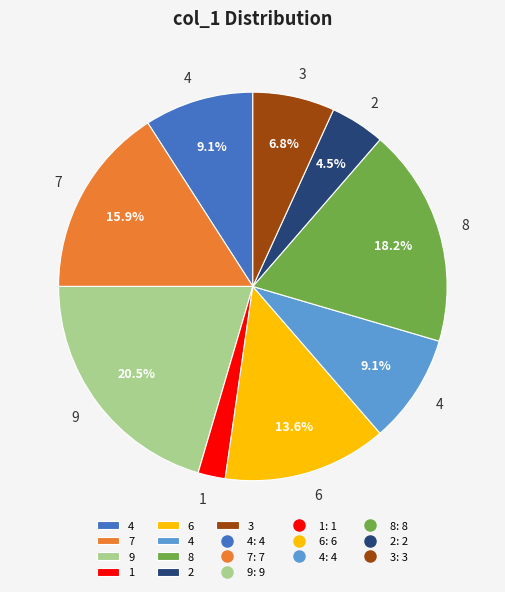

Does any single category account for the majority?

No